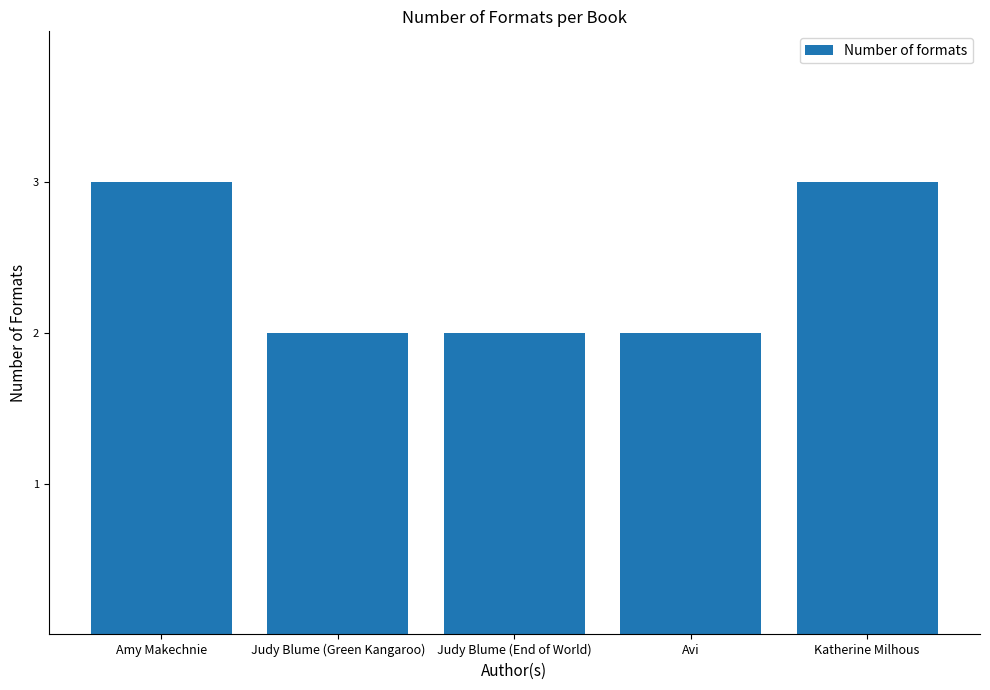

The value at Avi is 2. True or false?

True